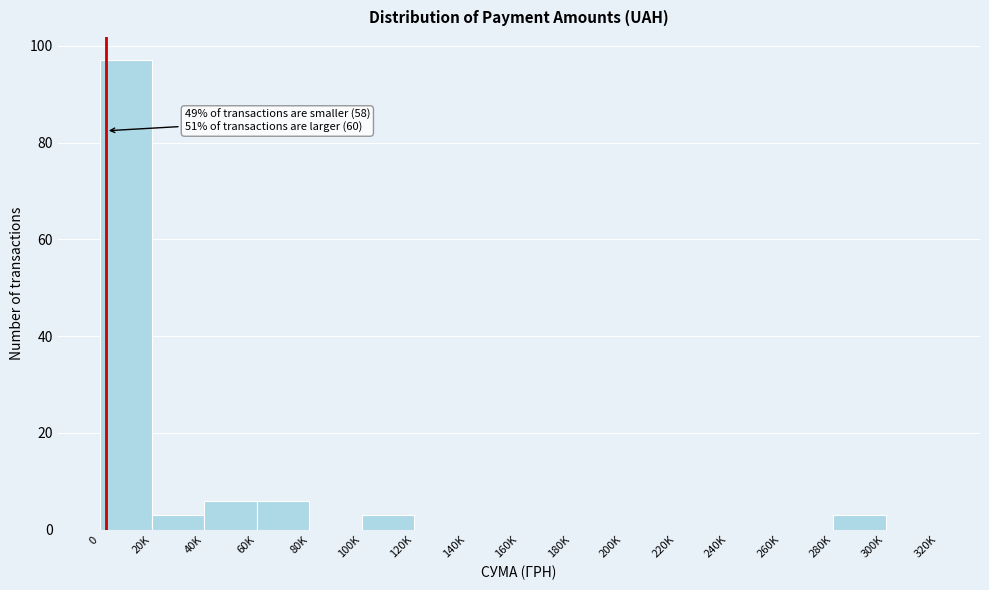

Reading left to right, what are all the values shown in this chart?

0=97	20K=3	40K=6	60K=6	80K=0	100K=3	120K=0	140K=0	160K=0	180K=0	200K=0	220K=0	240K=0	260K=0	280K=3	300K=0